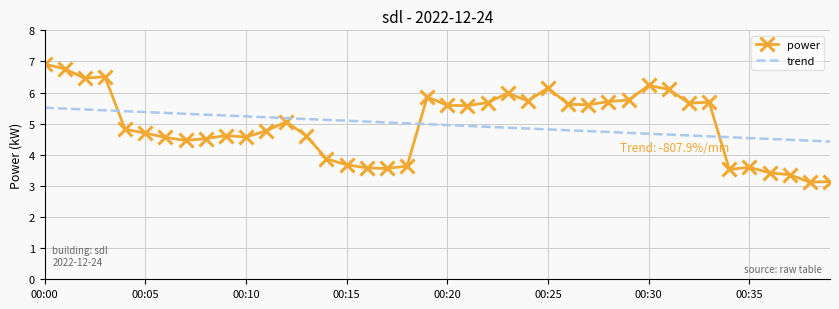

Which series ends up on top after the final intersection of trend and power?

trend